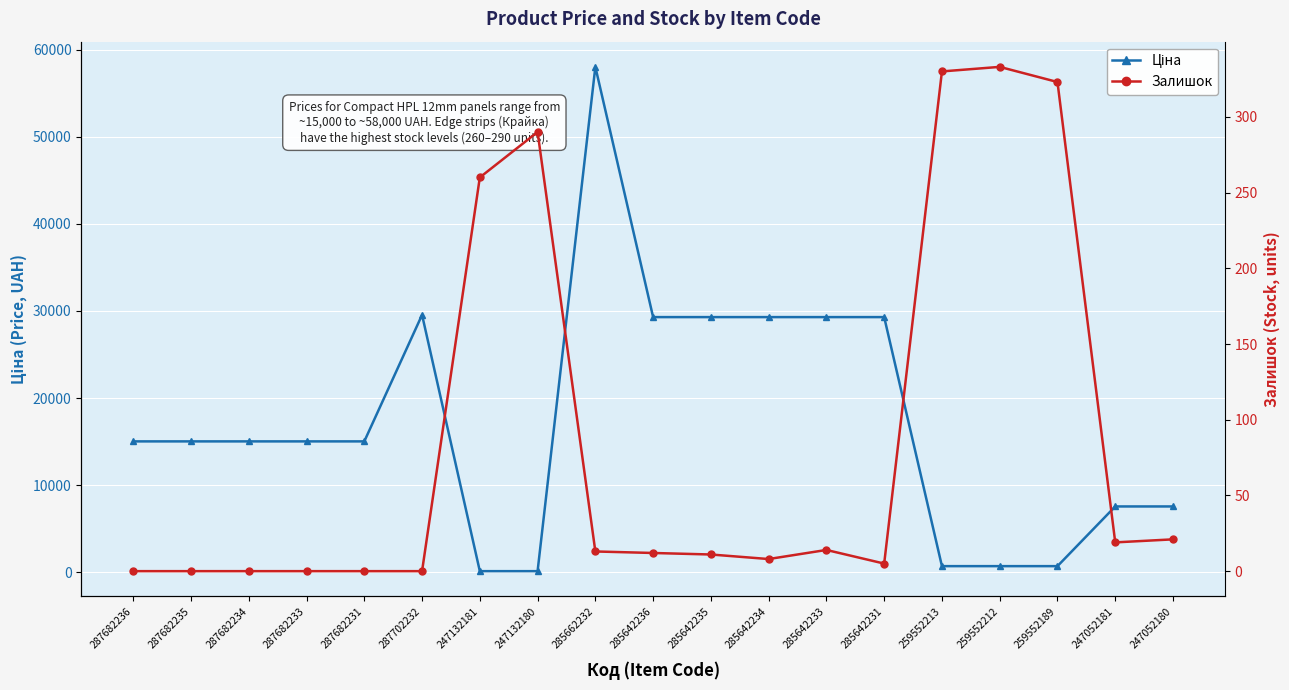

At which category is the sum across all series the highest?

285662232